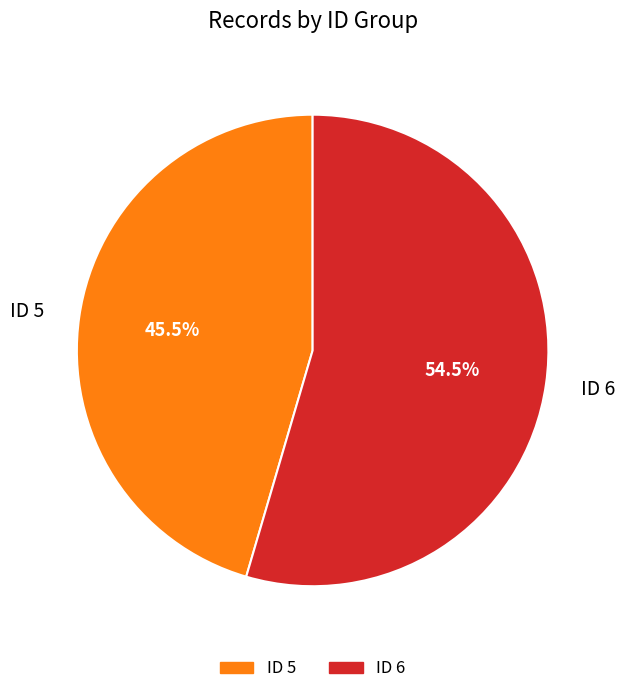

Which slice is the smallest?

ID 5